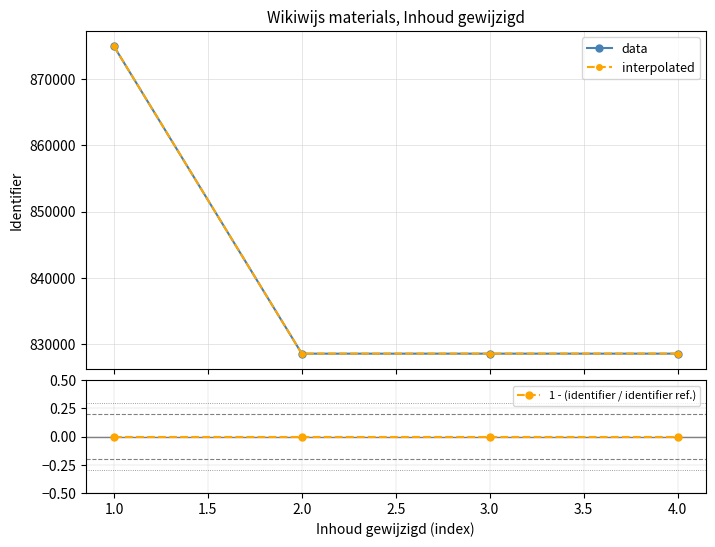

What are all the series names shown in the legend?

data, interpolated, 1 - (identifier / identifier ref.)